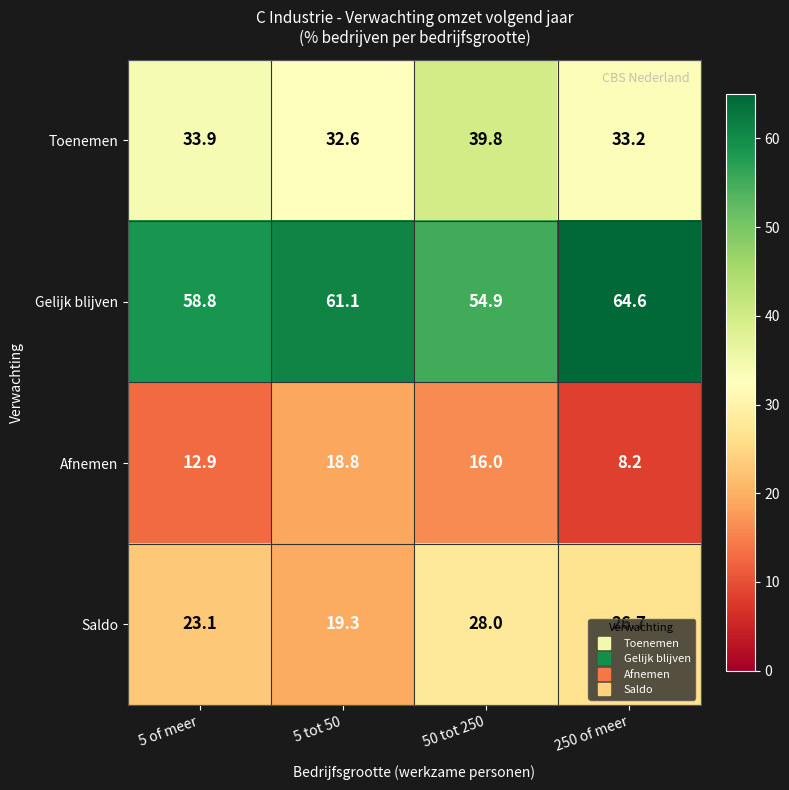

Count the number of categories in the chart.

4